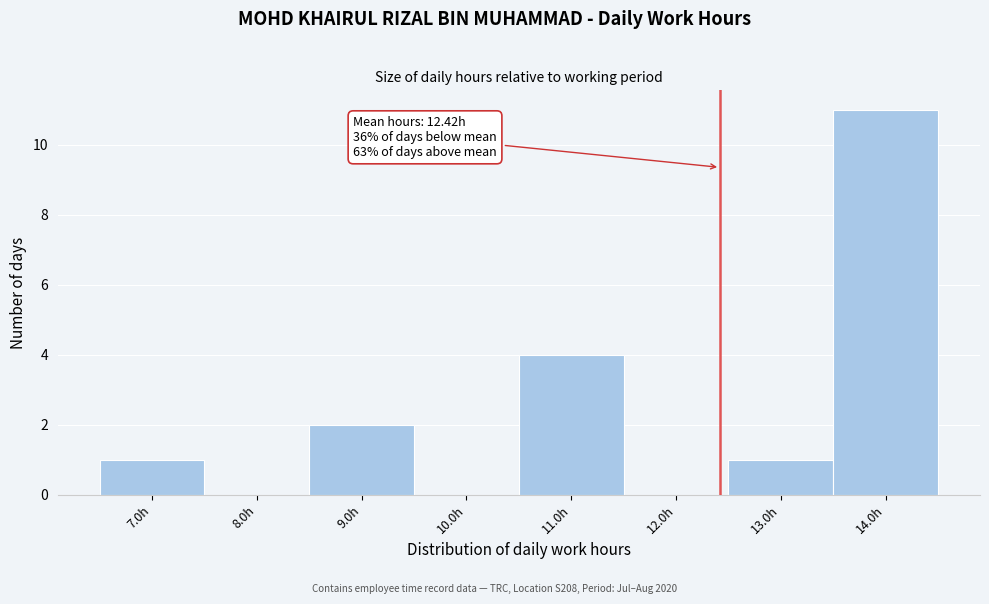

Which range on the x-axis has the tallest bar?

13.5 to 14.5